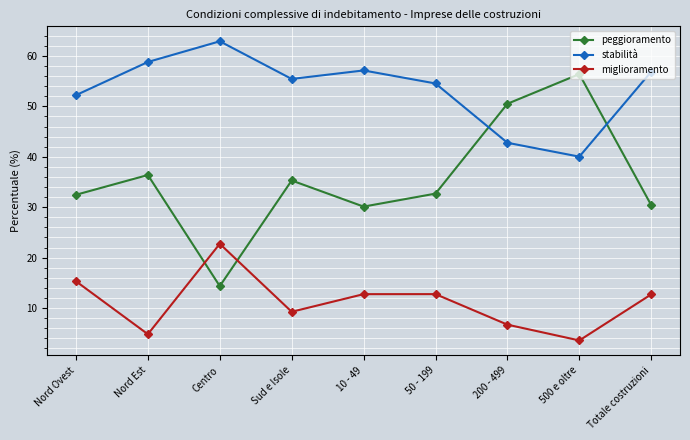

What is the average value of the peggioramento series?

35.4